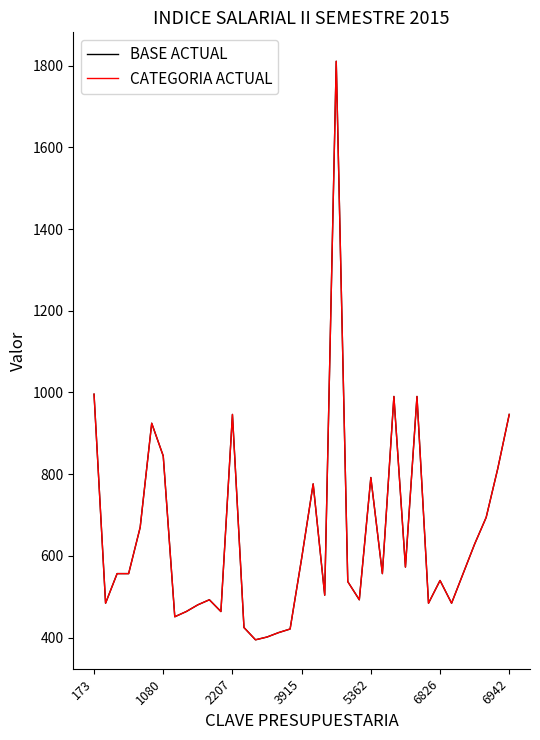

Does the chart display data point markers on the line(s)?

No